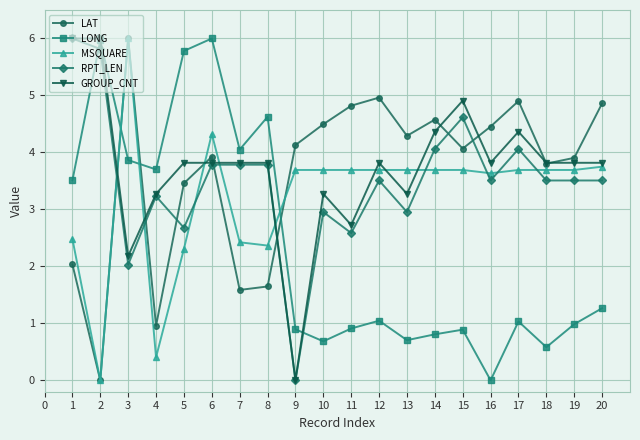

The value of LONG at 19 is 0.4. True or false?

False